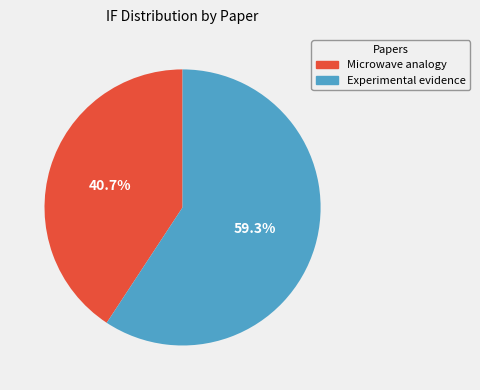

What is the ratio of the value at Experimental evidence to the value at Microwave analogy?

1.5